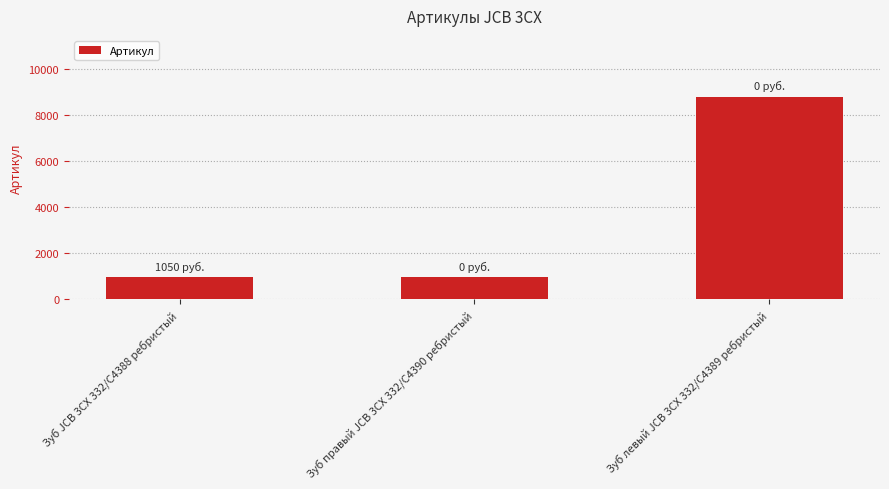

What is the change in value from Зуб правый JCB 3CX 332/C4390 ребристый to Зуб левый JCB 3CX 332/C4389 ребристый?

+7839